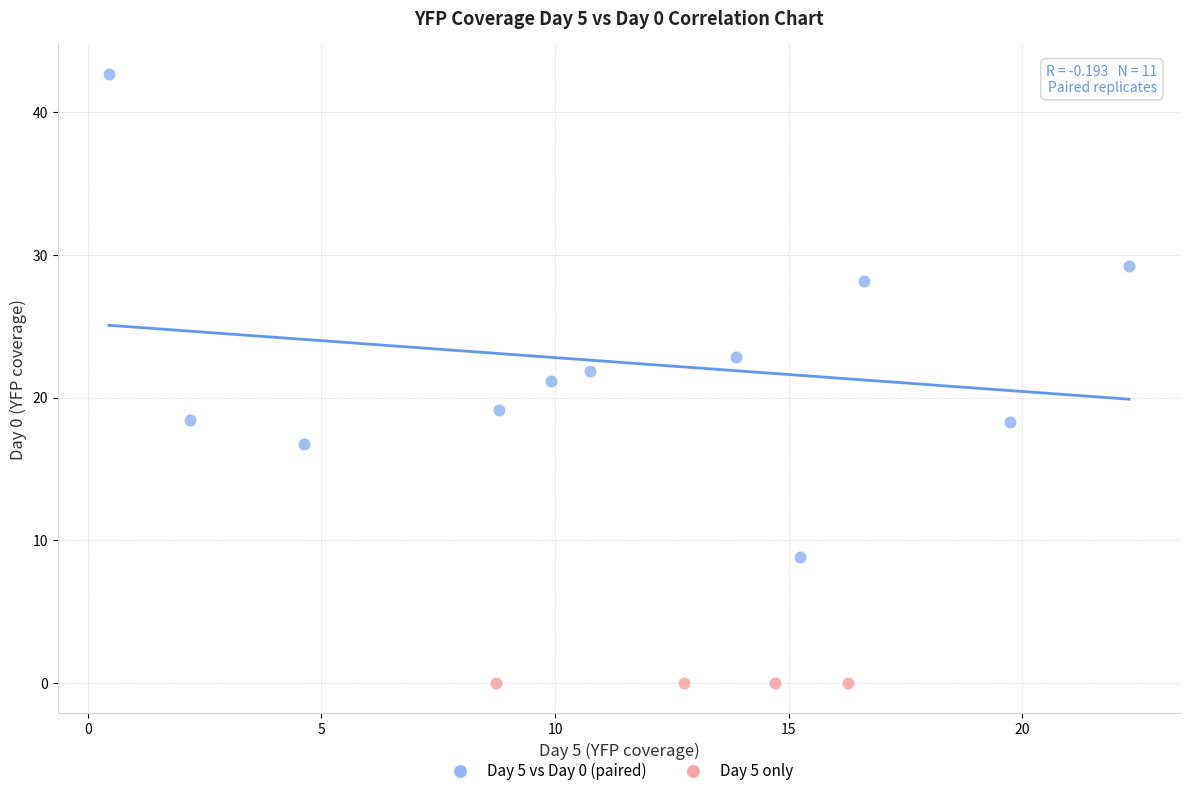

Which series contains the lowest Y value?

Day 5 only